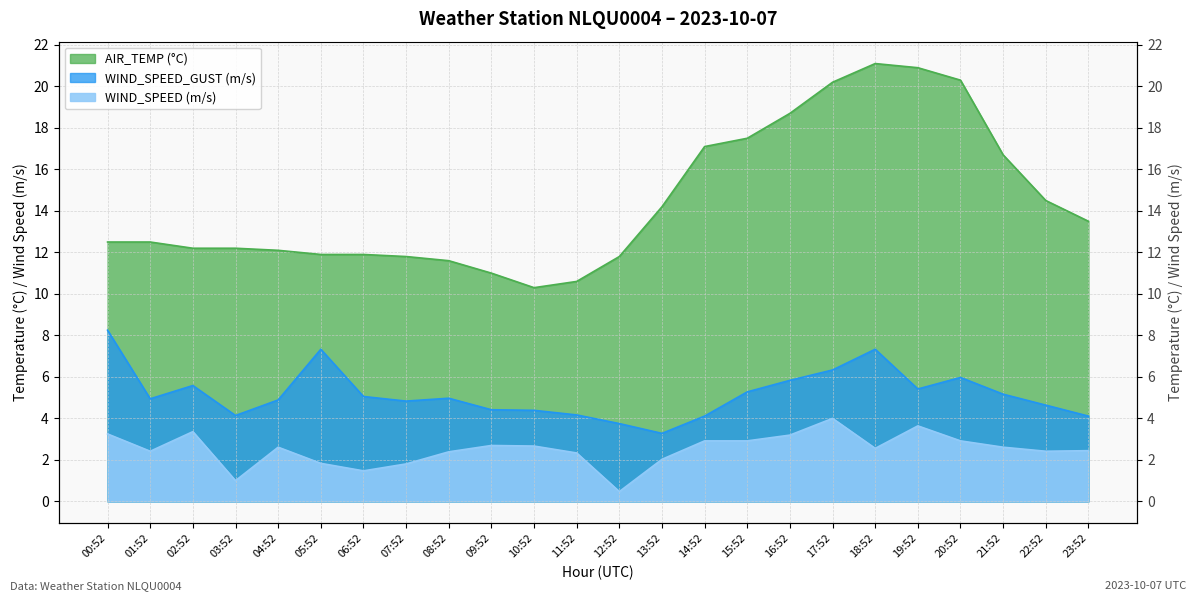

What is the difference between the maximum and minimum values in the WIND_SPEED series?

3.5